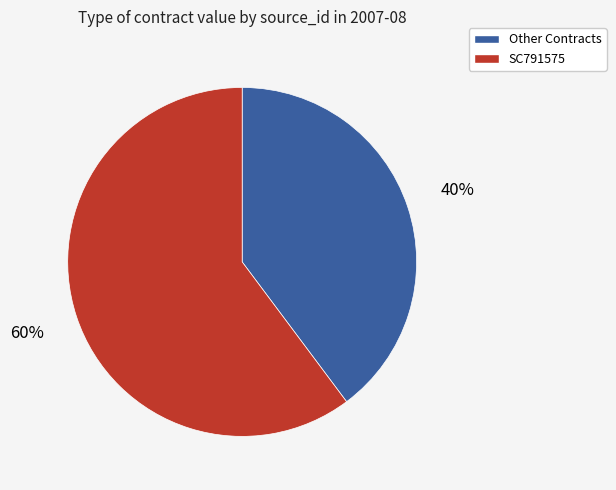

Which slice is the largest?

SC791575